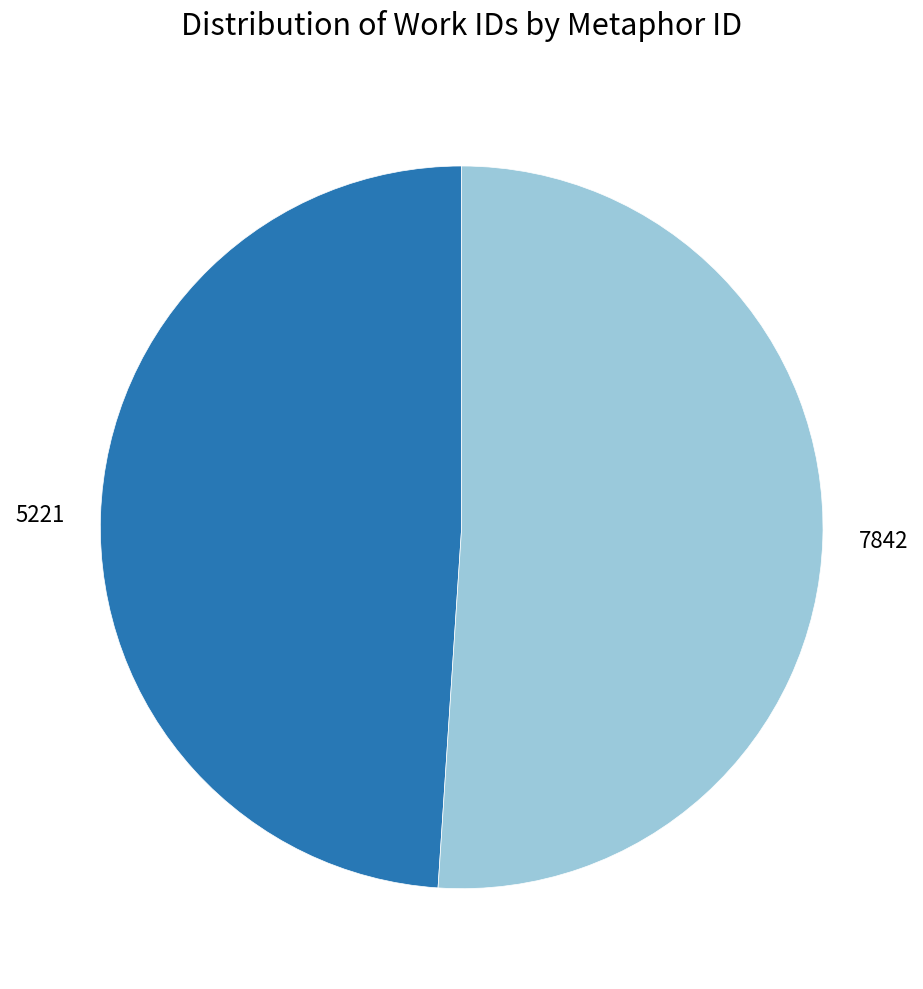

The 5221 slice represents 62% of the pie. True or false?

False